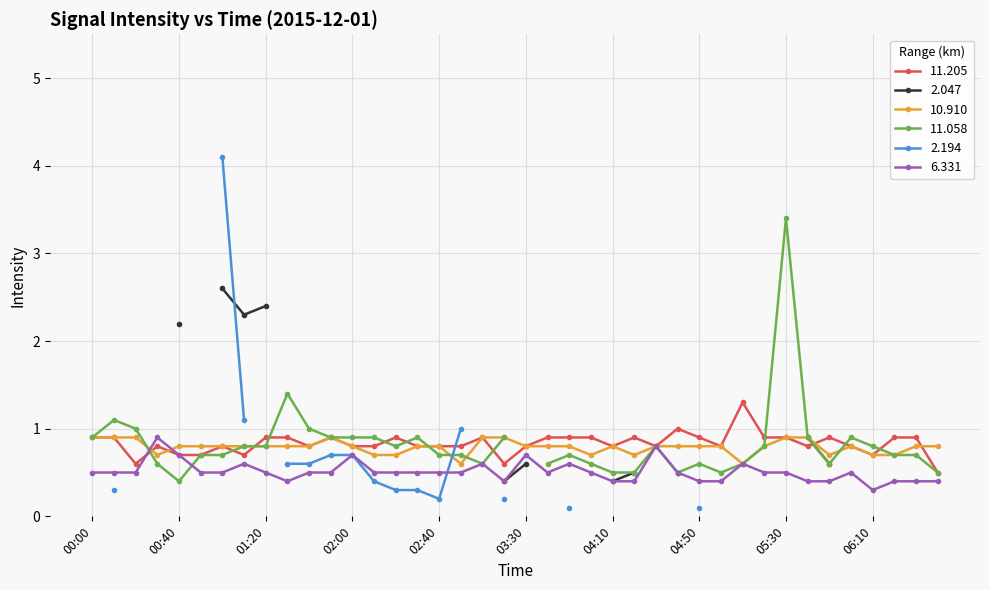

Is the value of  10.910 at 03:30 greater than the value of   6.331 at 04:50?

Yes